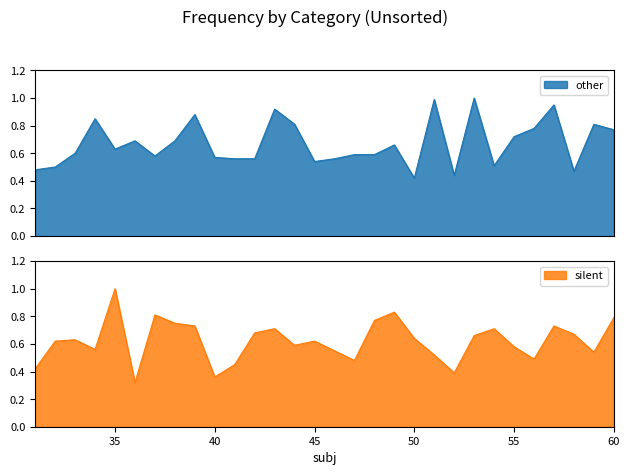

Is it true that other equals 0.3 at 30?

False